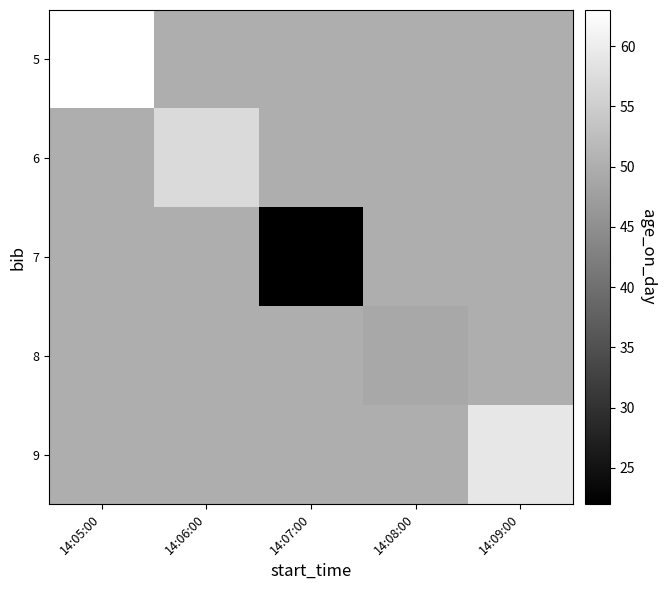

At how many categories does at least one series exceed 31?

5